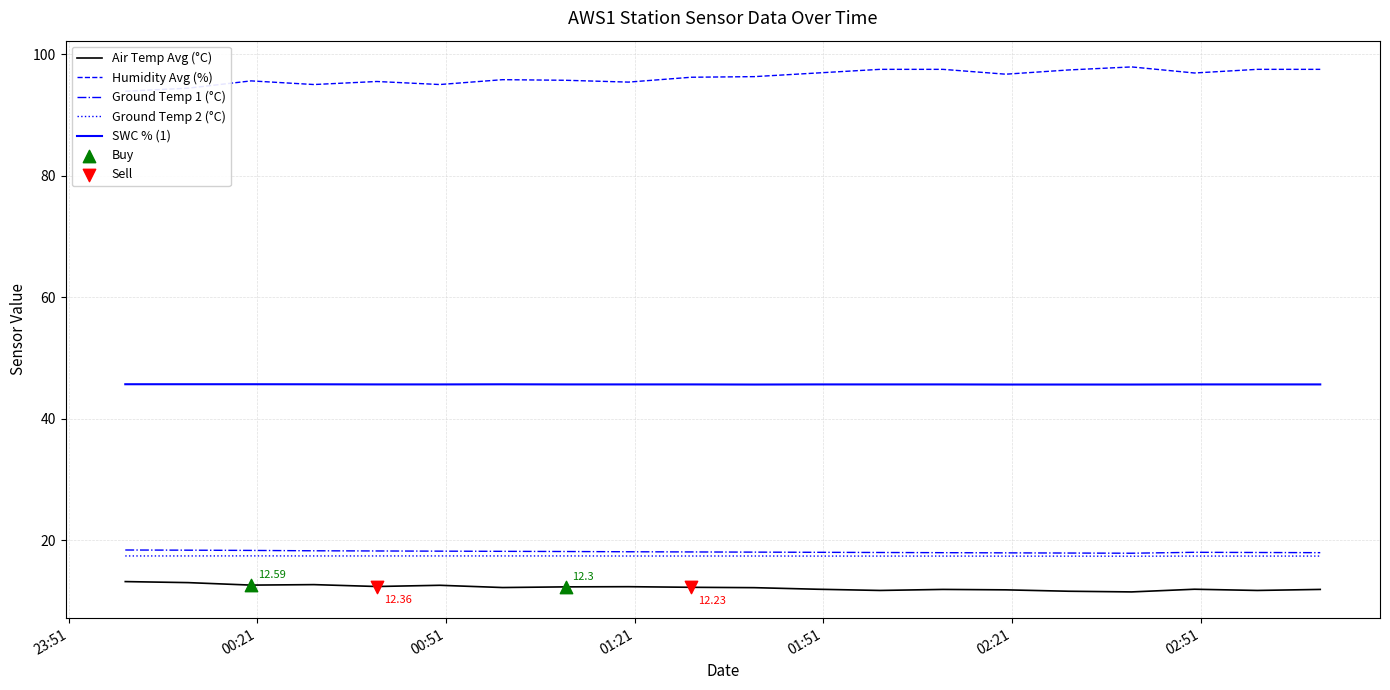

True or false: SWC % (1) and Ground Temp 1 (°C) intersect in this chart.

False